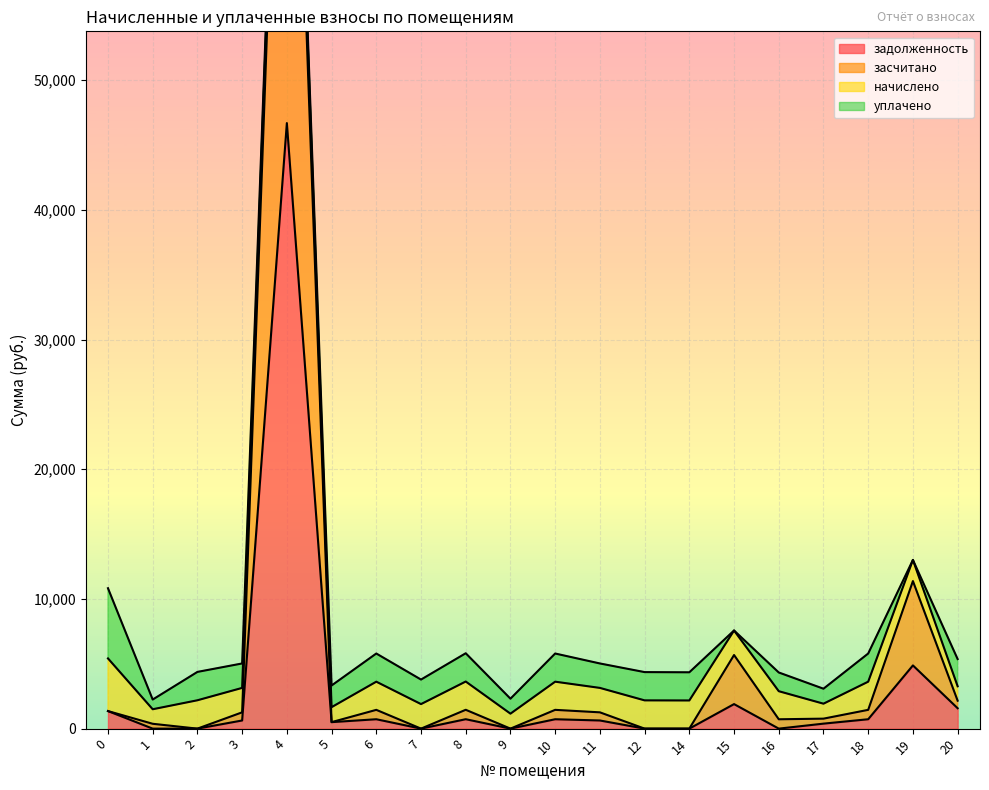

List the labels in order of задолженность value, largest first.

4, 19, 15, 20, 0, 8, 6, 10, 18, 3, 11, 5, 17, 1, 2, 7, 9, 12, 14, 16